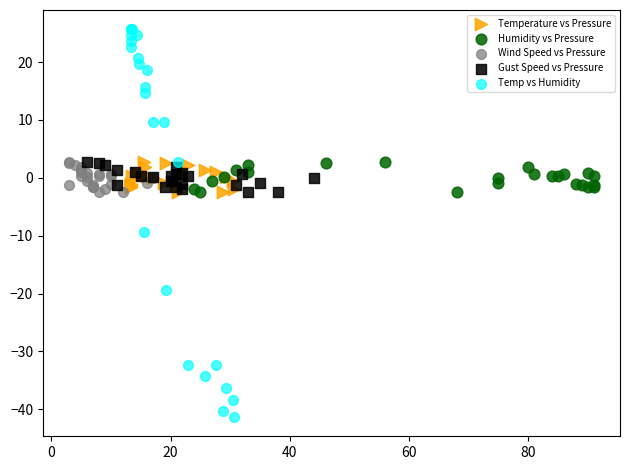

Which series has the largest Y range (max minus min)?

Temp vs Humidity